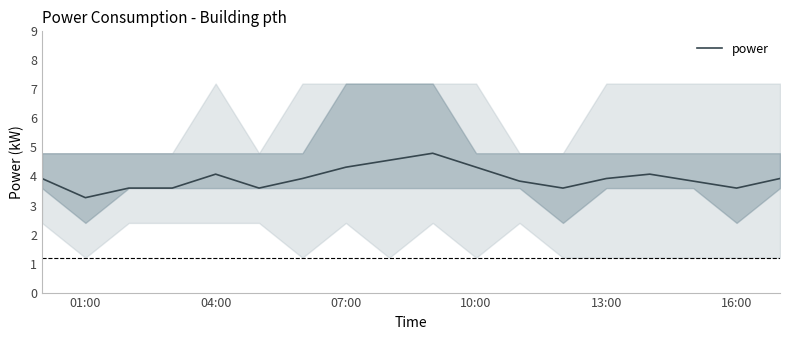

Does the chart display data point markers on the line(s)?

No